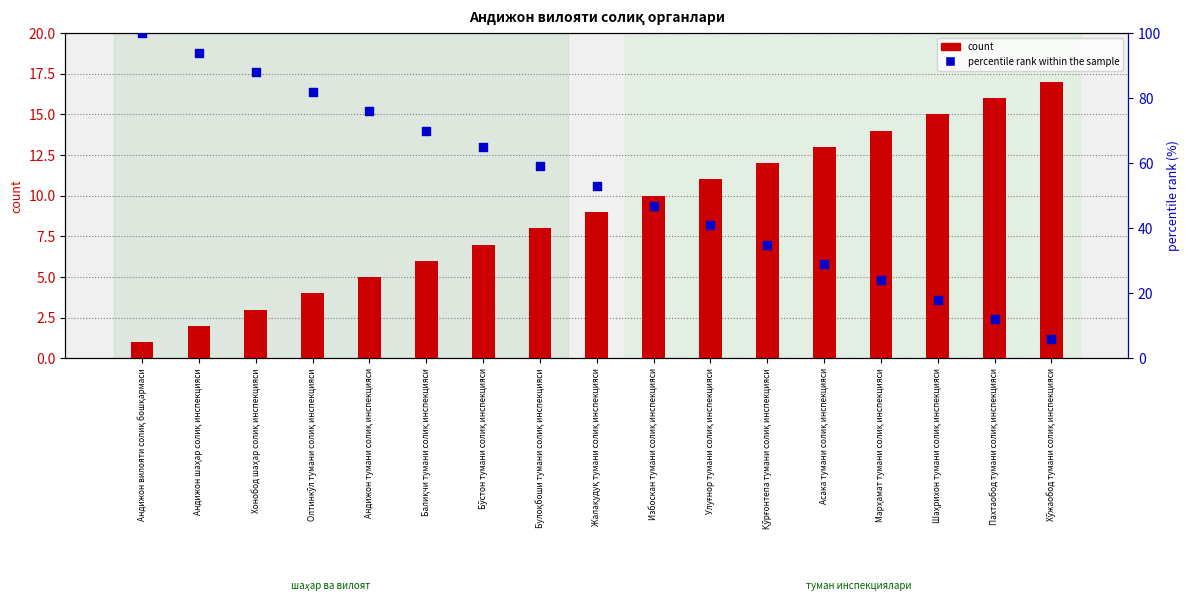

Is the value of count at Андижон вилояти солиқ бошқармаси greater than the value of percentile rank within the sample at Жалақудуқ тумани солиқ инспекцияси?

No